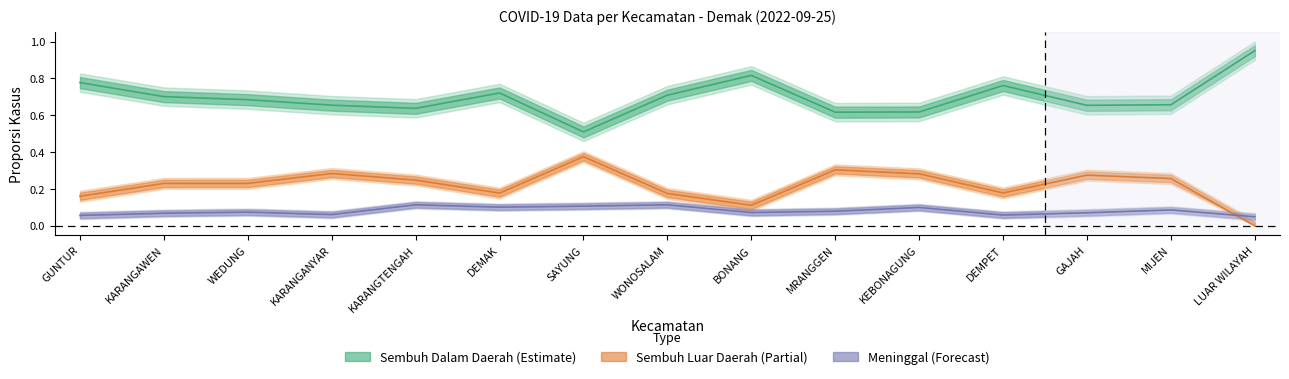

What is the maximum value for Sembuh Luar (Partial)?

0.4